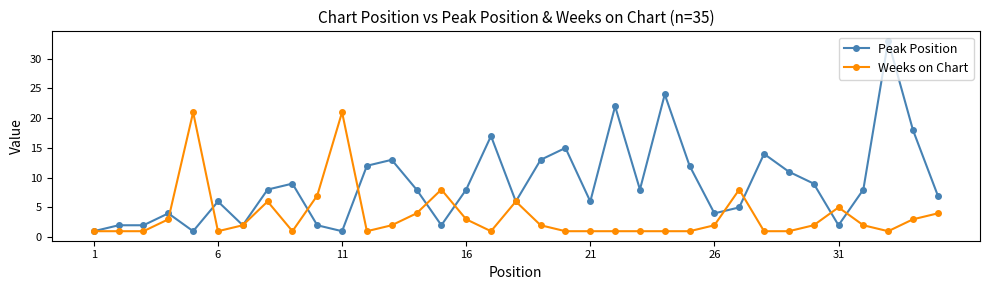

How many distinct data groups are displayed?

2